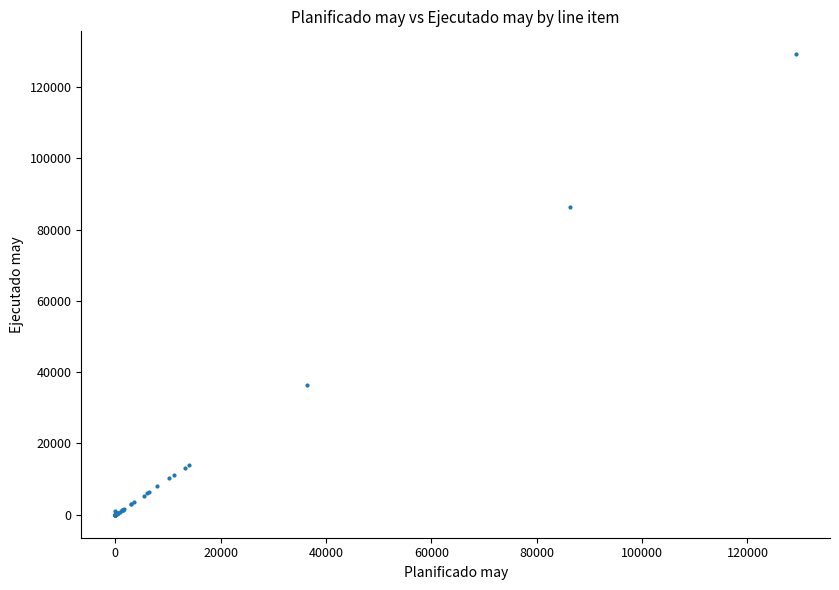

What Y value in the scatter plot is closest to 64604?

86248.0